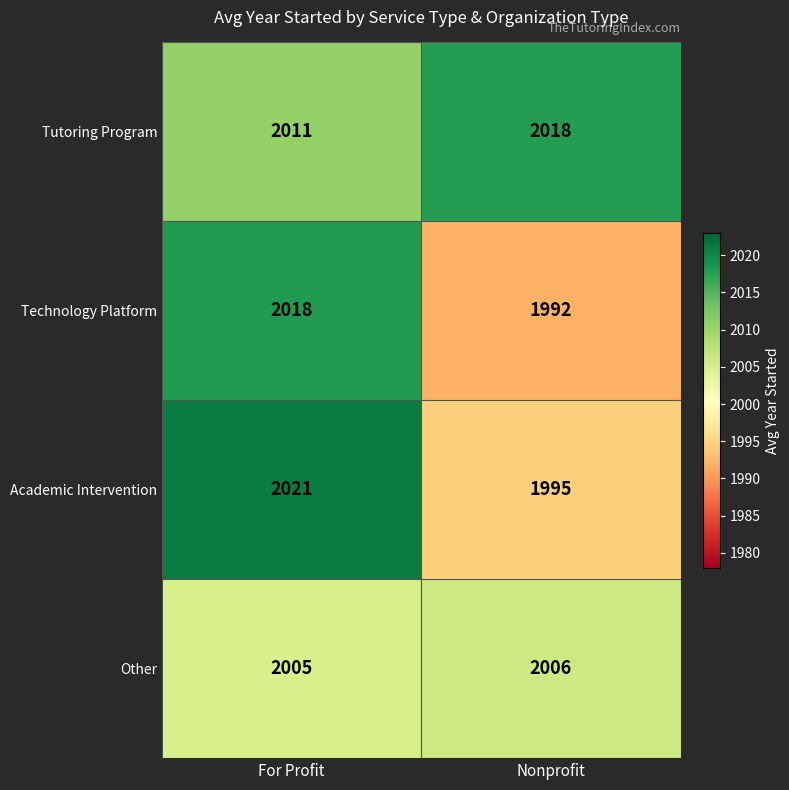

Reading left to right, transcribe all the data shown in this chart.

Tutoring Program: For Profit=2011	Nonprofit=2018
Technology Platform: For Profit=2018	Nonprofit=1992
Academic Intervention: For Profit=2021	Nonprofit=1995
Other: For Profit=2005	Nonprofit=2006